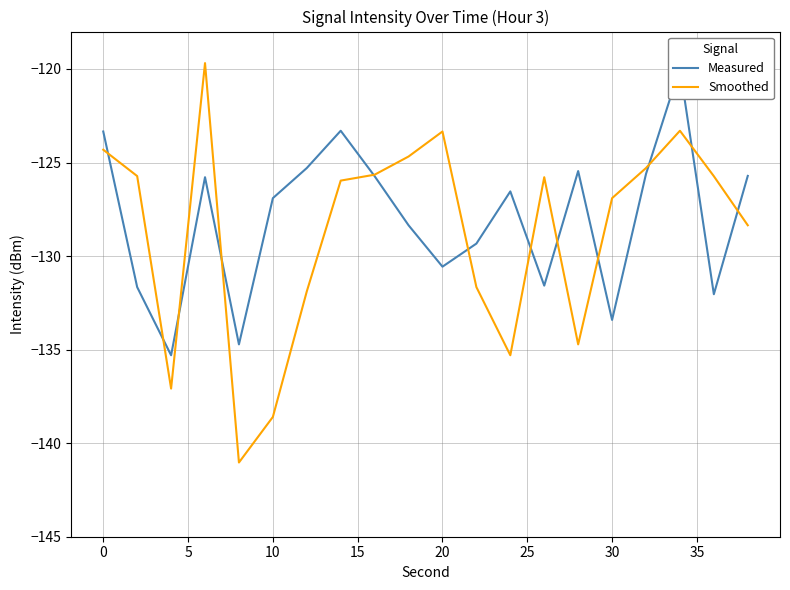

How many data points does each series have?

20